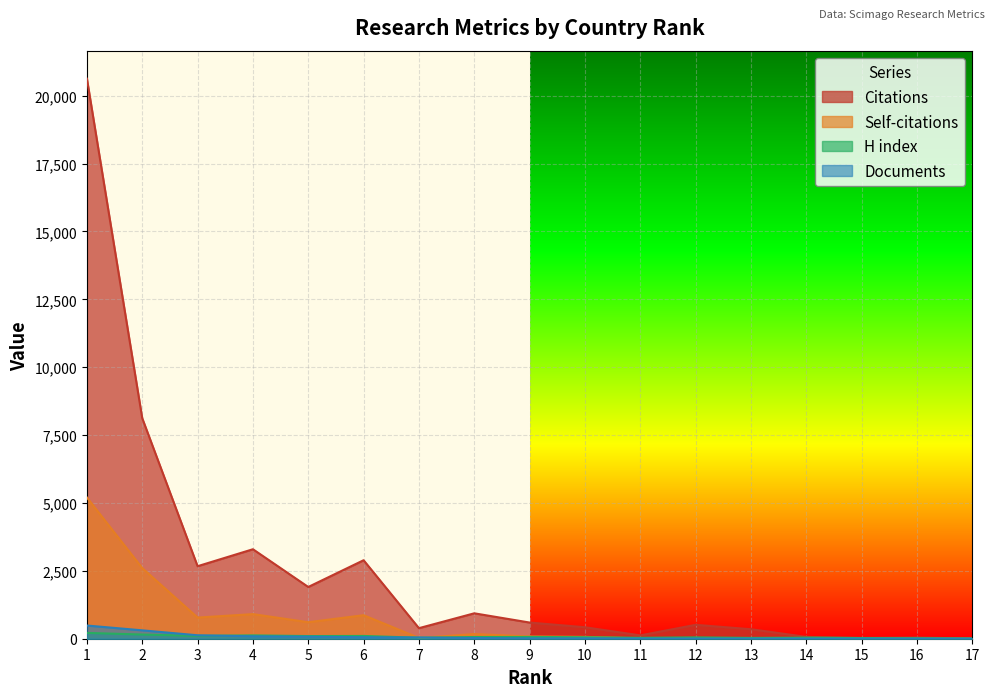

Reading left to right, extract all data points from this chart.

Citations: 20628	8121	2671	3296	1906	2891	389	936	596	423	124	512	350	68	31	45	7
Self-citations: 5201	2602	779	906	608	866	29	172	84	68	11	4	20	3	2	0	0
H index: 214	154	104	122	98	102	37	62	66	55	34	49	30	40	25	16	11
Documents: 486	309	127	89	77	55	45	27	14	12	6	5	4	4	4	2	1